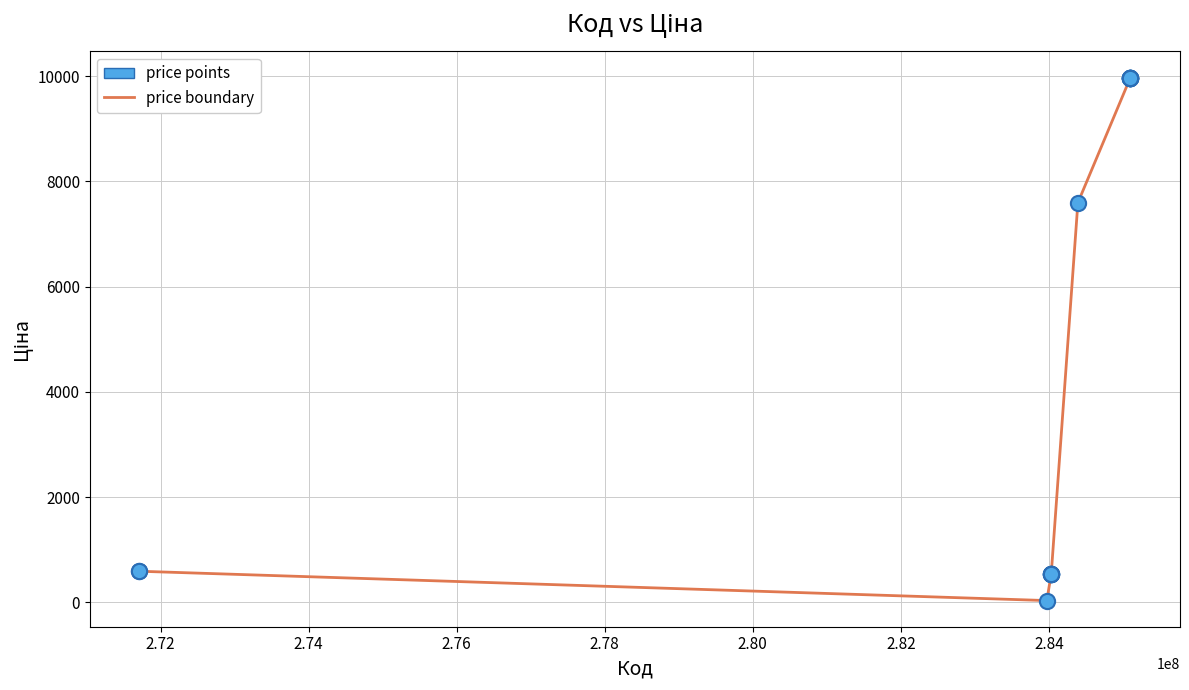

What is the greatest value displayed?

9975.0